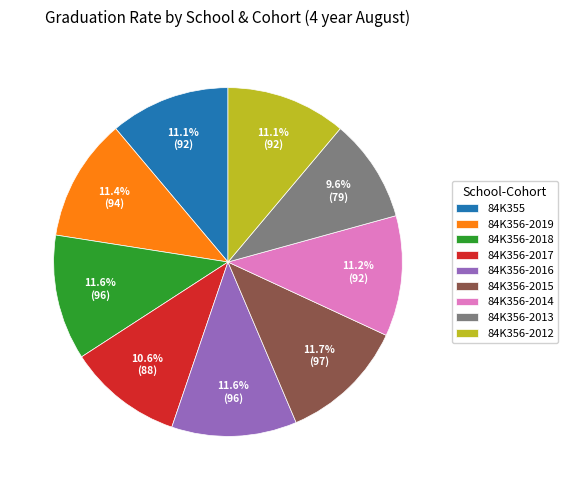

How many slices are in this pie chart?

9